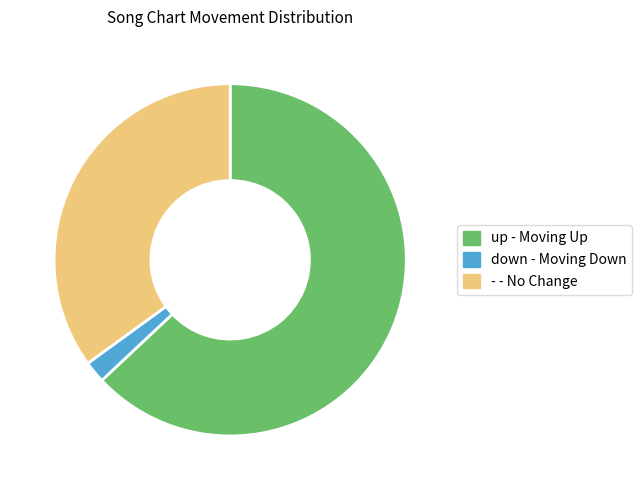

How many slices are in this pie chart?

3